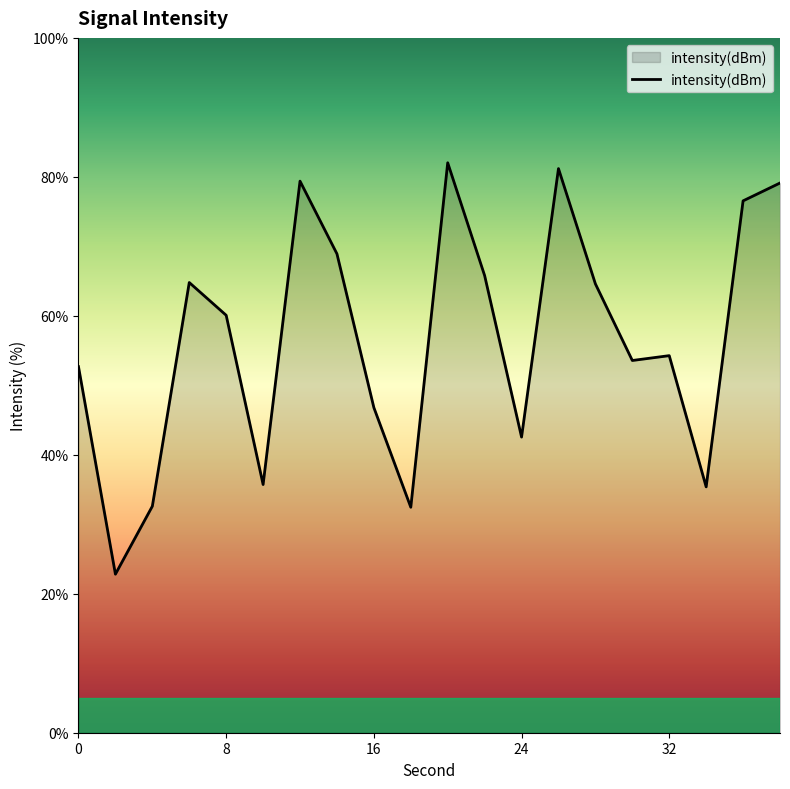

What is the maximum value shown in the chart?

82.0